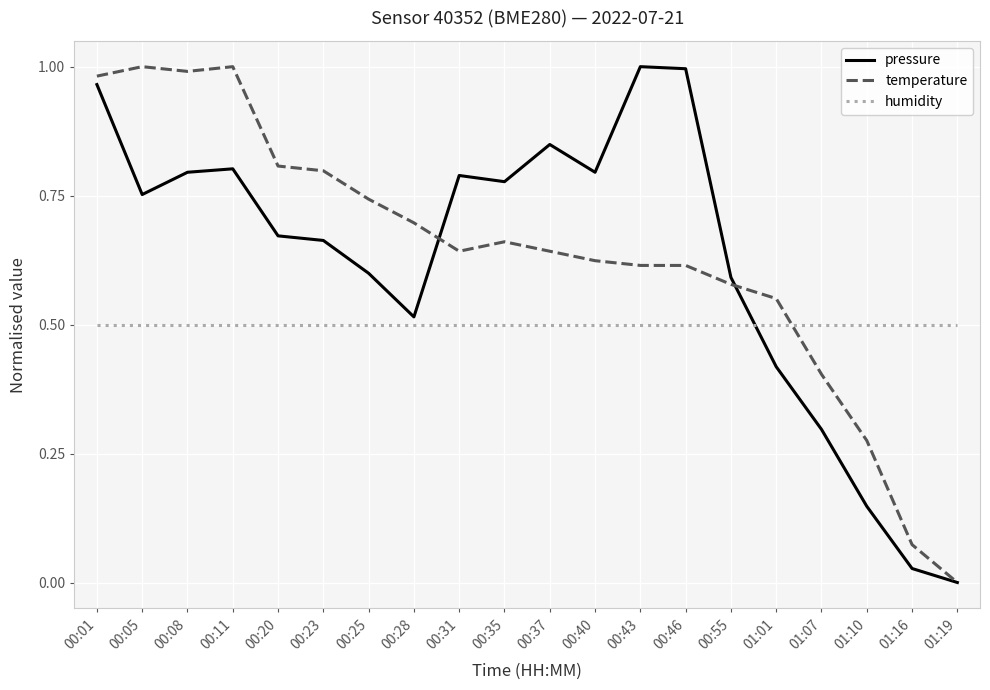

How many lines are shown in the chart?

3